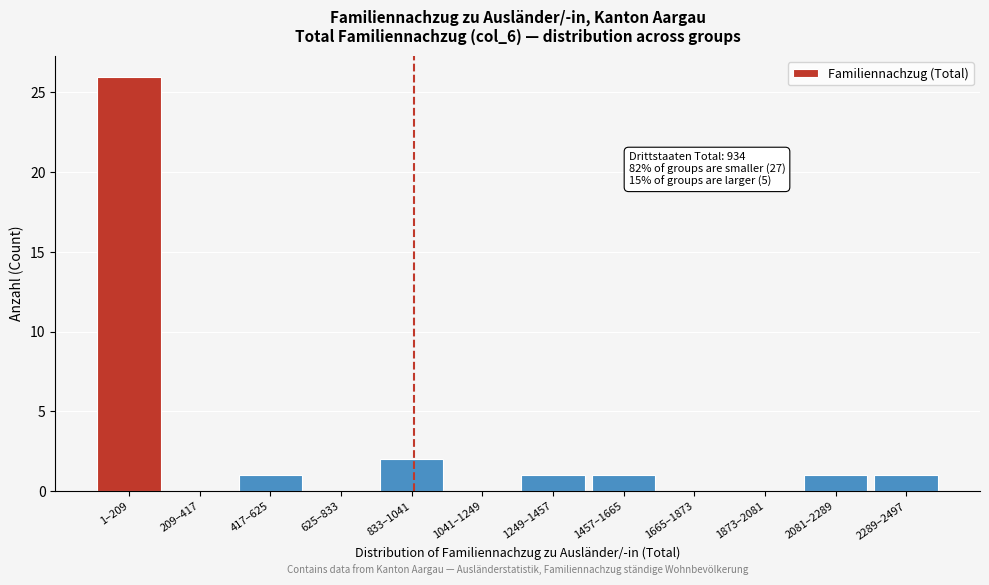

Reading left to right, list all the values displayed in this chart.

1–209=26	209–417=0	417–625=1	625–833=0	833–1041=2	1041–1249=0	1249–1457=1	1457–1665=1	1665–1873=0	1873–2081=0	2081–2289=1	2289–2497=1